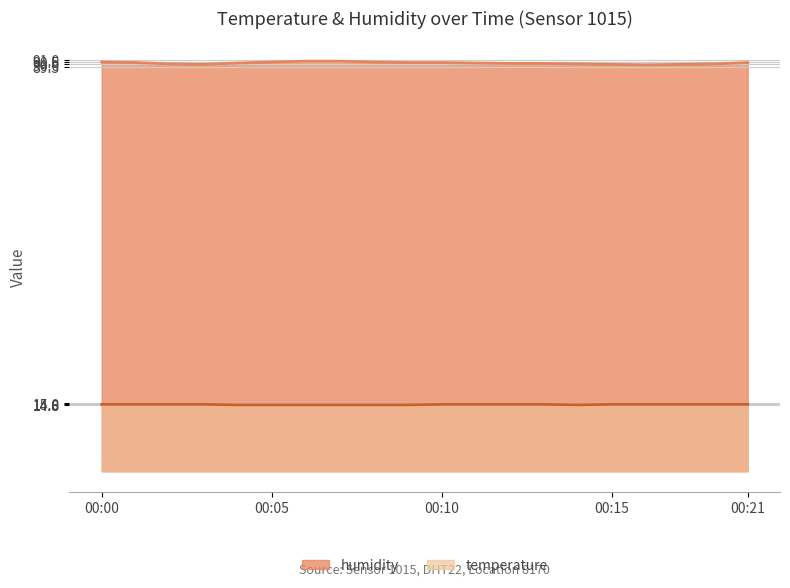

What is the sum of the humidity values at 00:17 and 00:11?

180.3